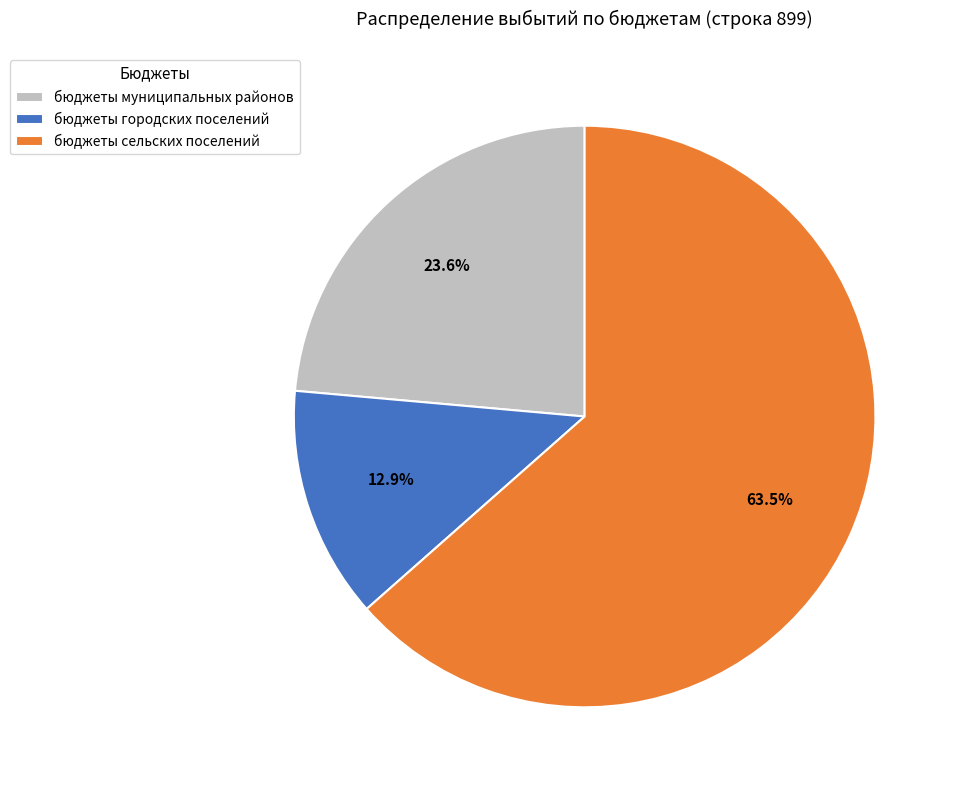

Which slice is the smallest?

бюджеты городских поселений